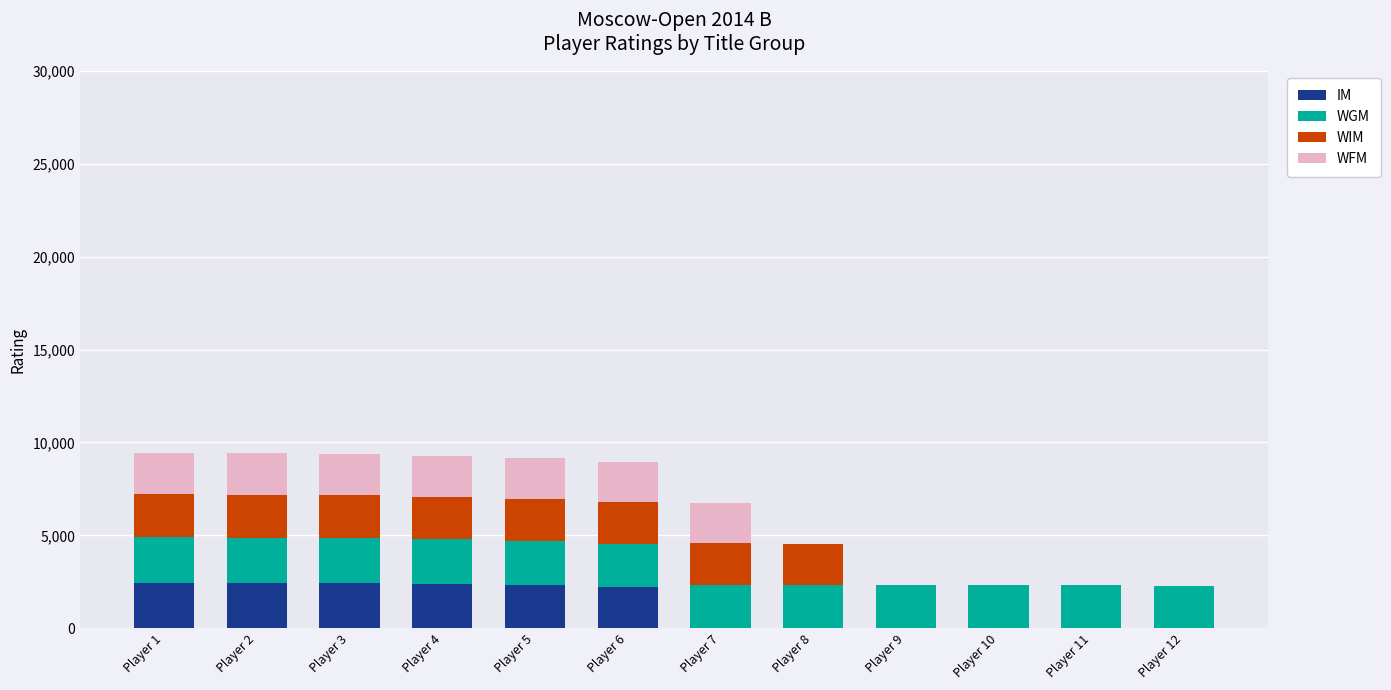

Between Player 3 and Player 8, which is larger?

Player 3